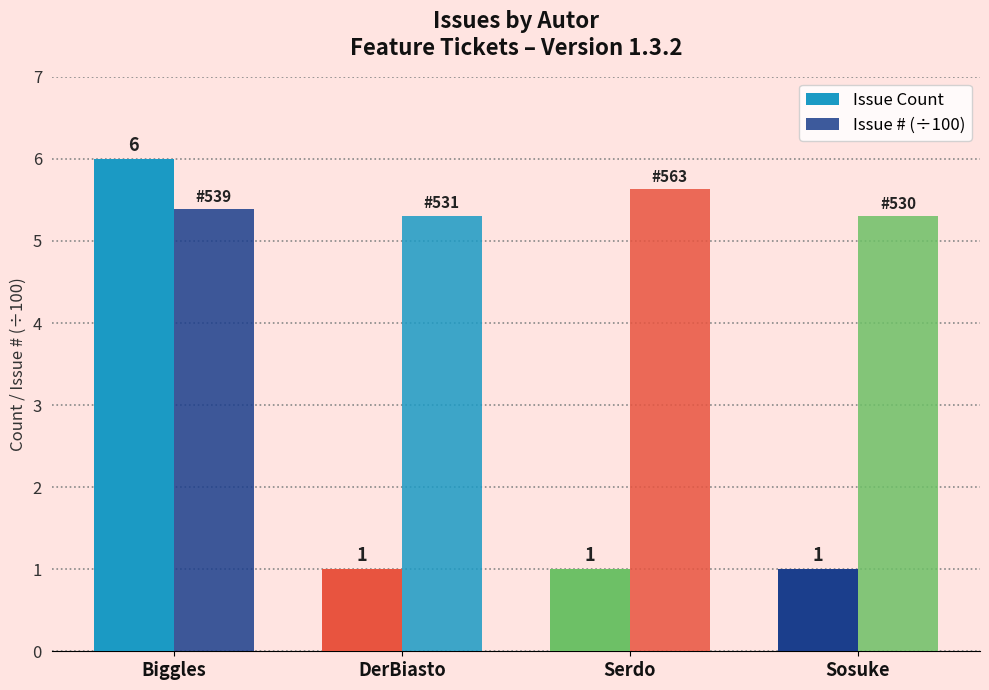

At which label is Issue # (÷100) closest to 5?

Sosuke